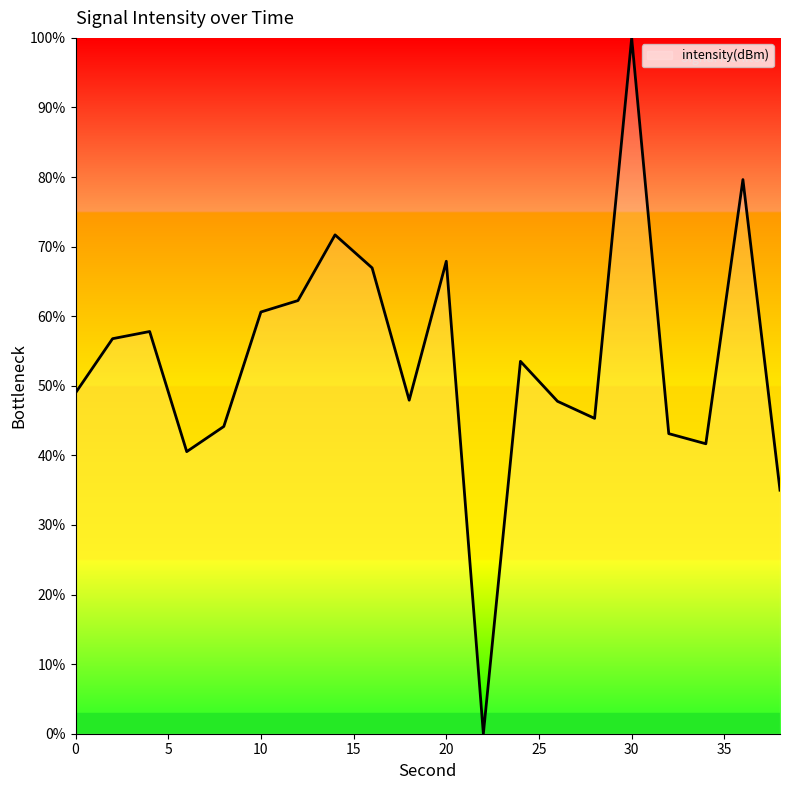

Count the number of values greater than 53.

10